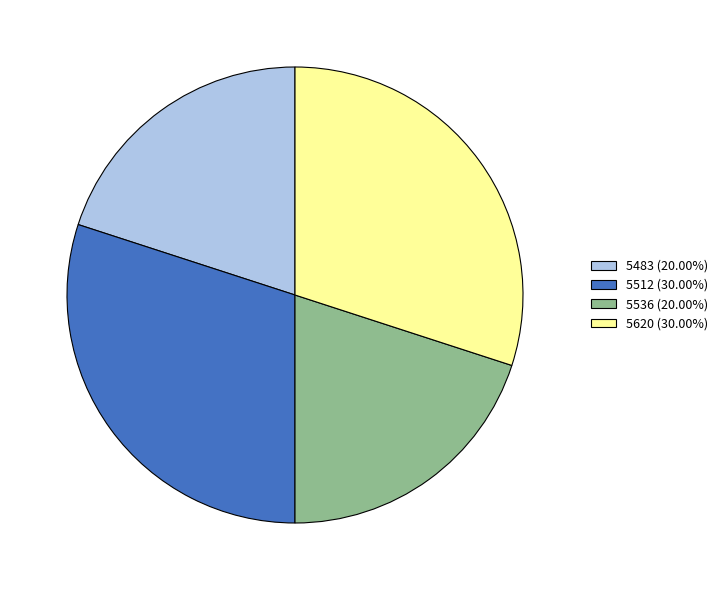

Combined, do 5536 (20.00%) and 5483 (20.00%) account for over 50%?

No